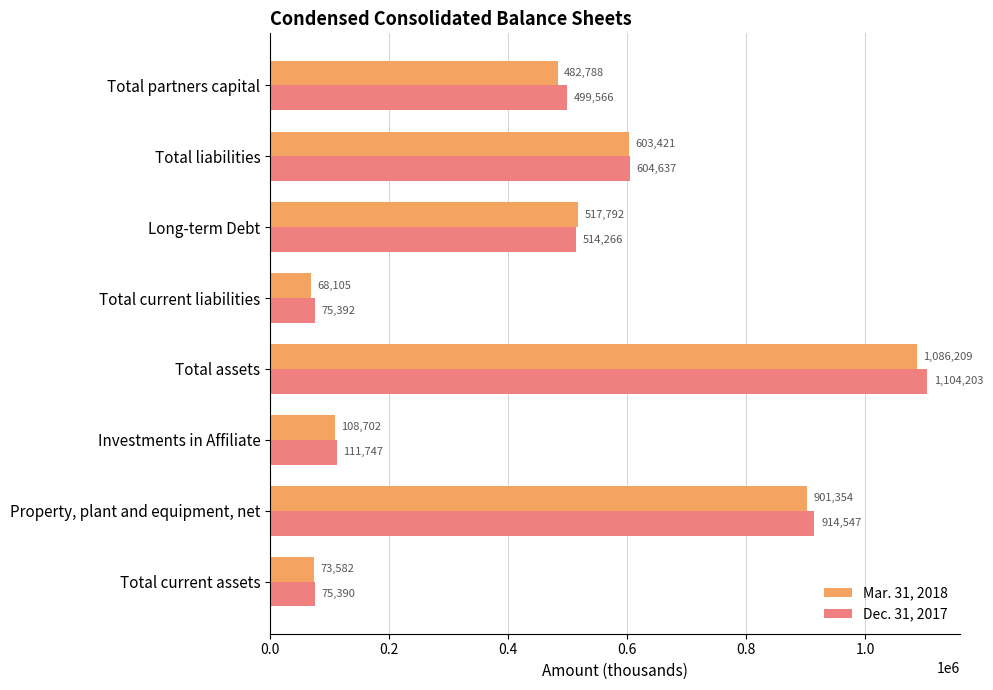

What is the spread (max minus min) of values at Property, plant and equipment, net?

13193